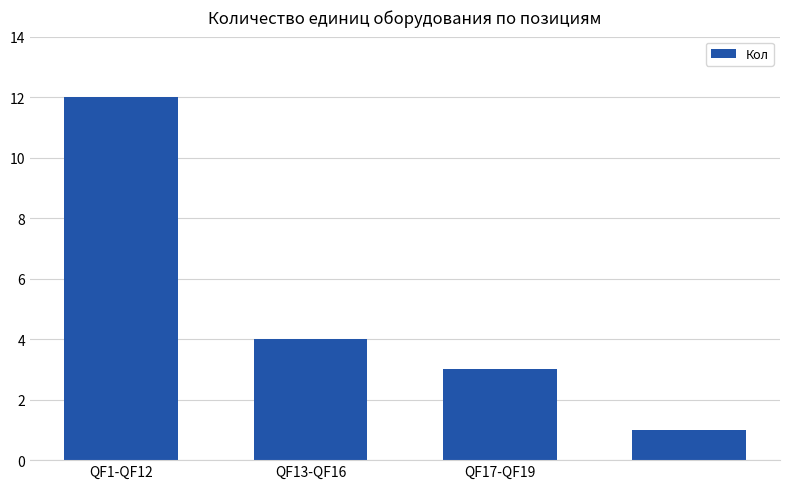

What is the sum of all values?

20